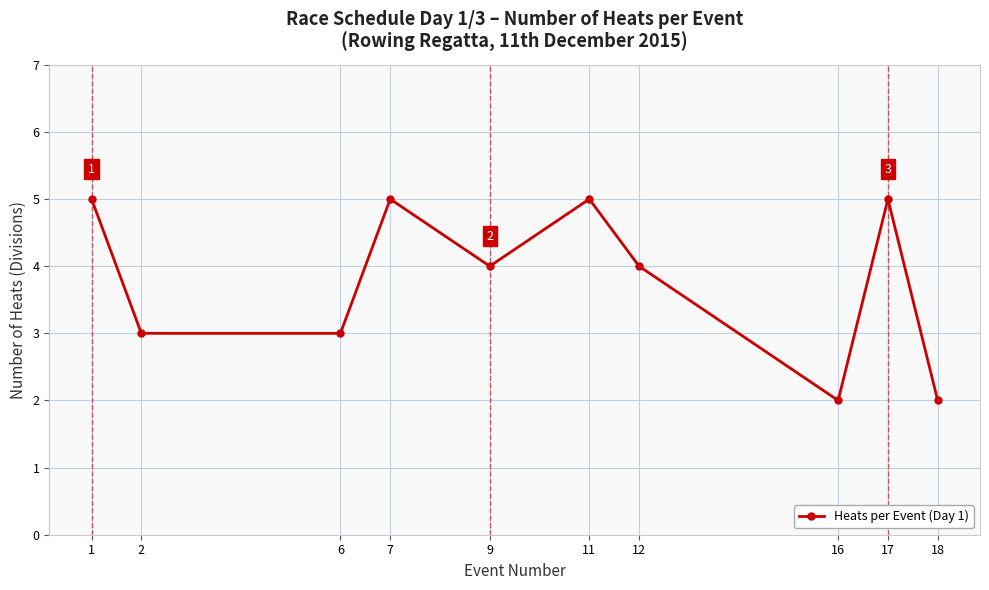

The value at 1 is 8. True or false?

False